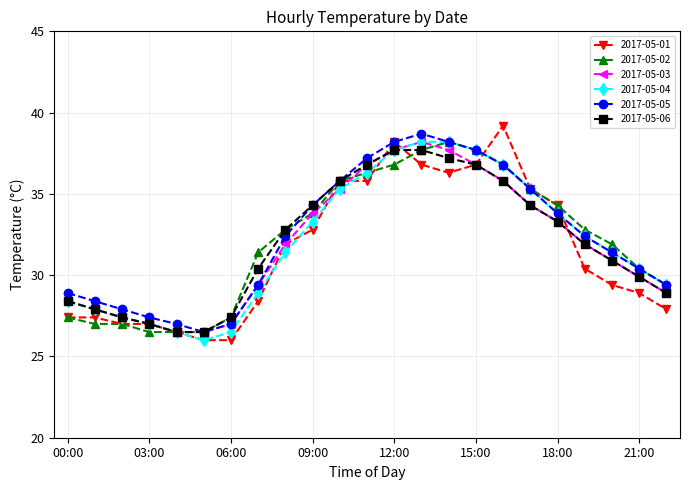

What is the difference between the maximum and minimum values in the 2017-05-02 series?

11.7